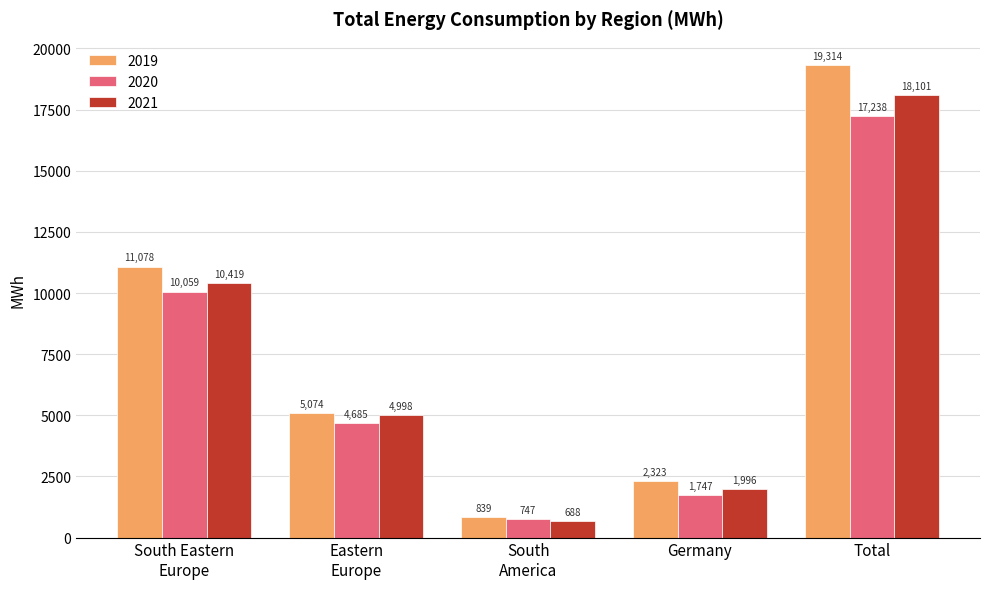

Rank the series by their maximum value, from highest to lowest.

2019, 2021, 2020